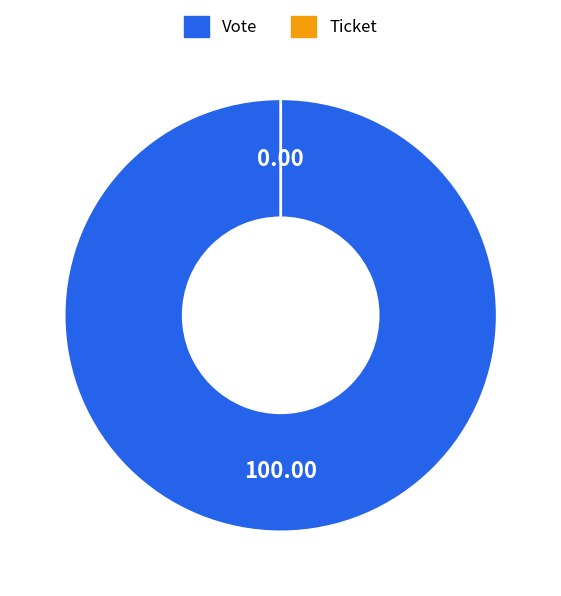

Which slice is the largest?

Vote